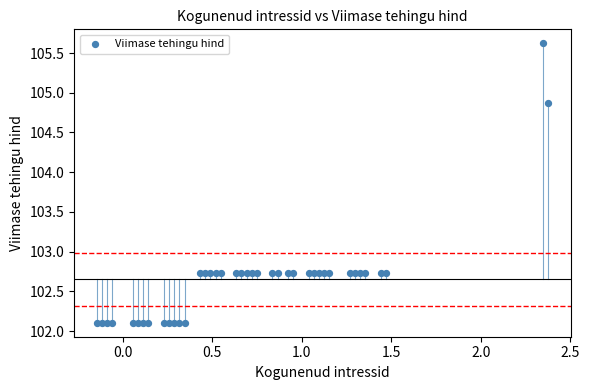

What is the range of X values (max minus min)?

2.5